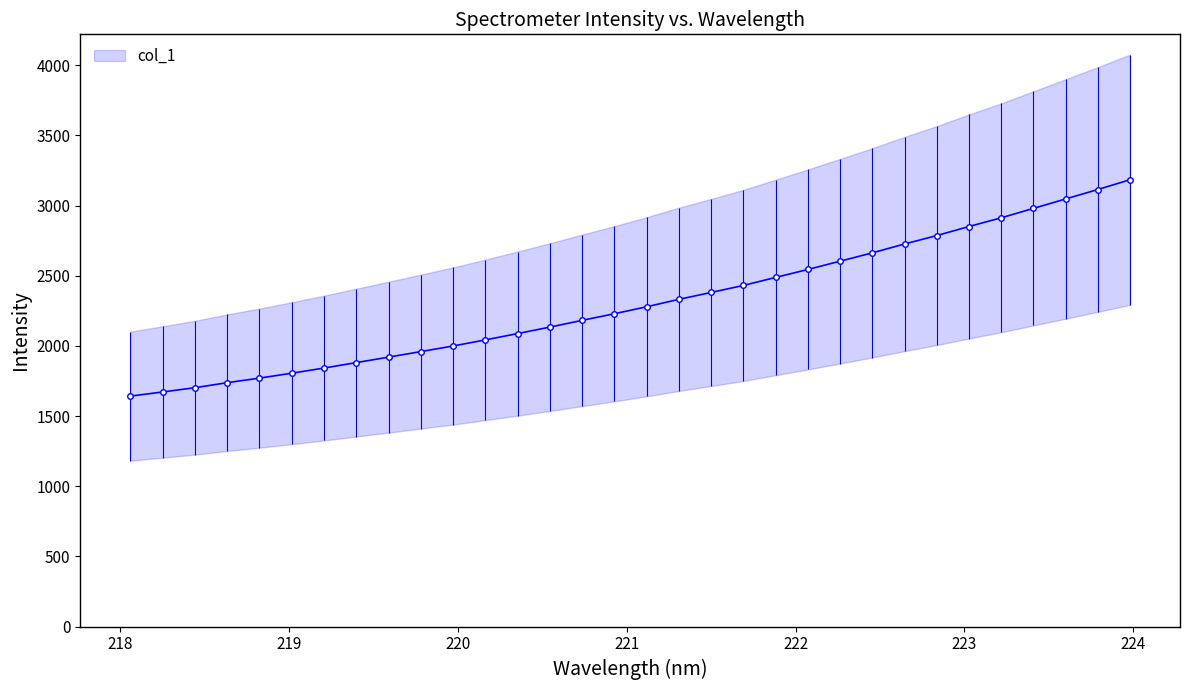

At which label is the value closest to 2413?

221.6902